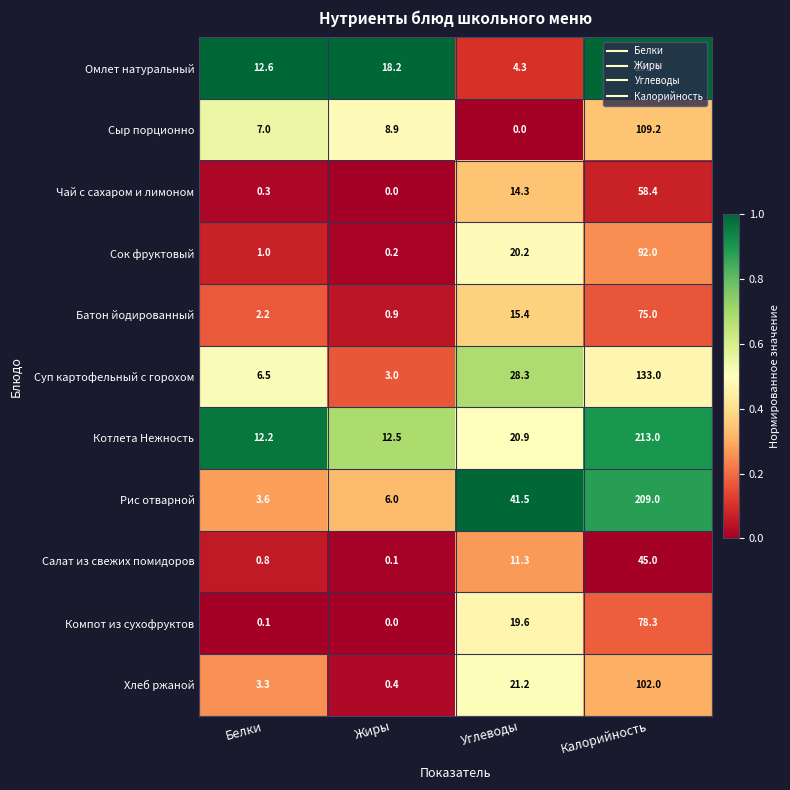

What value does the Батон йодированный series have at Углеводы?

15.4